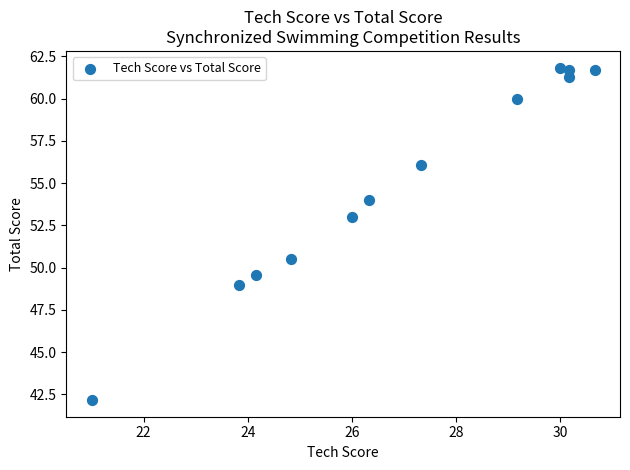

What is the average X value?

27.0